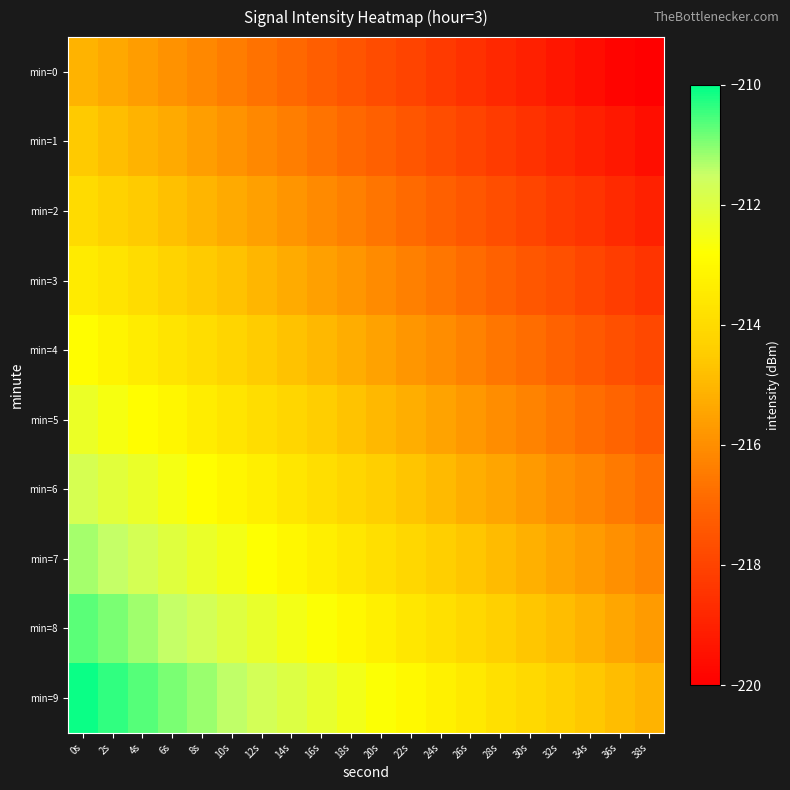

Reading left to right, transcribe all the data shown in this chart.

min=0: 0s=-215.1	2s=-215.4	4s=-215.6	6s=-215.9	8s=-216.2	10s=-216.4	12s=-216.7	14s=-217.0	16s=-217.2	18s=-217.5	20s=-217.7	22s=-218.0	24s=-218.3	26s=-218.5	28s=-218.8	30s=-219.1	32s=-219.3	34s=-219.6	36s=-219.8	38s=-220.1
min=1: 0s=-214.6	2s=-214.8	4s=-215.1	6s=-215.3	8s=-215.6	10s=-215.9	12s=-216.1	14s=-216.4	16s=-216.7	18s=-216.9	20s=-217.2	22s=-217.4	24s=-217.7	26s=-218.0	28s=-218.2	30s=-218.5	32s=-218.8	34s=-219.0	36s=-219.3	38s=-219.6
min=2: 0s=-214.0	2s=-214.3	4s=-214.5	6s=-214.8	8s=-215.1	10s=-215.3	12s=-215.6	14s=-215.8	16s=-216.1	18s=-216.4	20s=-216.6	22s=-216.9	24s=-217.2	26s=-217.4	28s=-217.7	30s=-217.9	32s=-218.2	34s=-218.5	36s=-218.7	38s=-219.0
min=3: 0s=-213.4	2s=-213.7	4s=-214.0	6s=-214.2	8s=-214.5	10s=-214.8	12s=-215.0	14s=-215.3	16s=-215.5	18s=-215.8	20s=-216.1	22s=-216.3	24s=-216.6	26s=-216.9	28s=-217.1	30s=-217.4	32s=-217.7	34s=-217.9	36s=-218.2	38s=-218.4
min=4: 0s=-212.9	2s=-213.2	4s=-213.4	6s=-213.7	8s=-213.9	10s=-214.2	12s=-214.5	14s=-214.7	16s=-215.0	18s=-215.3	20s=-215.5	22s=-215.8	24s=-216.0	26s=-216.3	28s=-216.6	30s=-216.8	32s=-217.1	34s=-217.4	36s=-217.6	38s=-217.9
min=5: 0s=-212.3	2s=-212.6	4s=-212.9	6s=-213.1	8s=-213.4	10s=-213.6	12s=-213.9	14s=-214.2	16s=-214.4	18s=-214.7	20s=-215.0	22s=-215.2	24s=-215.5	26s=-215.8	28s=-216.0	30s=-216.3	32s=-216.5	34s=-216.8	36s=-217.1	38s=-217.3
min=6: 0s=-211.8	2s=-212.0	4s=-212.3	6s=-212.6	8s=-212.8	10s=-213.1	12s=-213.4	14s=-213.6	16s=-213.9	18s=-214.1	20s=-214.4	22s=-214.7	24s=-214.9	26s=-215.2	28s=-215.5	30s=-215.7	32s=-216.0	34s=-216.2	36s=-216.5	38s=-216.8
min=7: 0s=-211.2	2s=-211.5	4s=-211.7	6s=-212.0	8s=-212.3	10s=-212.5	12s=-212.8	14s=-213.1	16s=-213.3	18s=-213.6	20s=-213.9	22s=-214.1	24s=-214.4	26s=-214.6	28s=-214.9	30s=-215.2	32s=-215.4	34s=-215.7	36s=-216.0	38s=-216.2
min=8: 0s=-210.7	2s=-210.9	4s=-211.2	6s=-211.5	8s=-211.7	10s=-212.0	12s=-212.2	14s=-212.5	16s=-212.8	18s=-213.0	20s=-213.3	22s=-213.6	24s=-213.8	26s=-214.1	28s=-214.3	30s=-214.6	32s=-214.9	34s=-215.1	36s=-215.4	38s=-215.7
min=9: 0s=-210.1	2s=-210.4	4s=-210.6	6s=-210.9	8s=-211.2	10s=-211.4	12s=-211.7	14s=-212.0	16s=-212.2	18s=-212.5	20s=-212.7	22s=-213.0	24s=-213.3	26s=-213.5	28s=-213.8	30s=-214.1	32s=-214.3	34s=-214.6	36s=-214.8	38s=-215.1